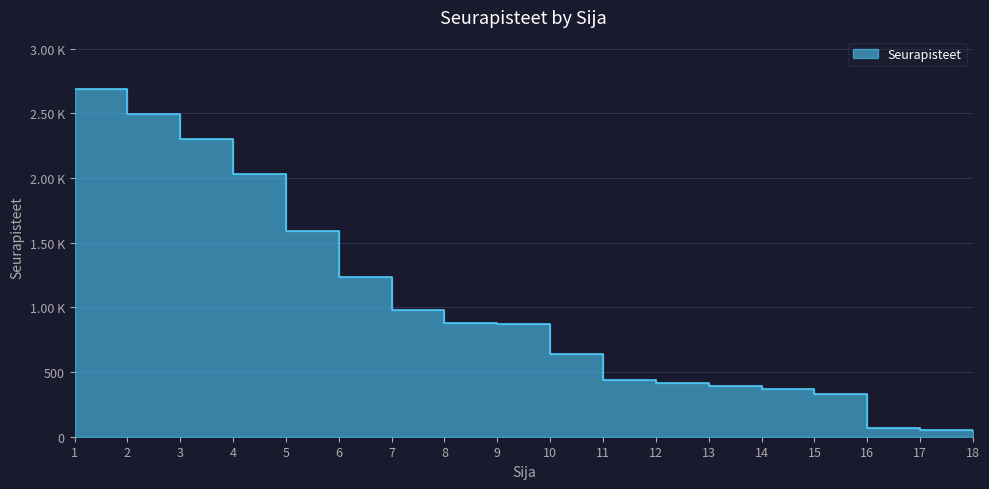

True or false: the data shows 483 at 4.

False